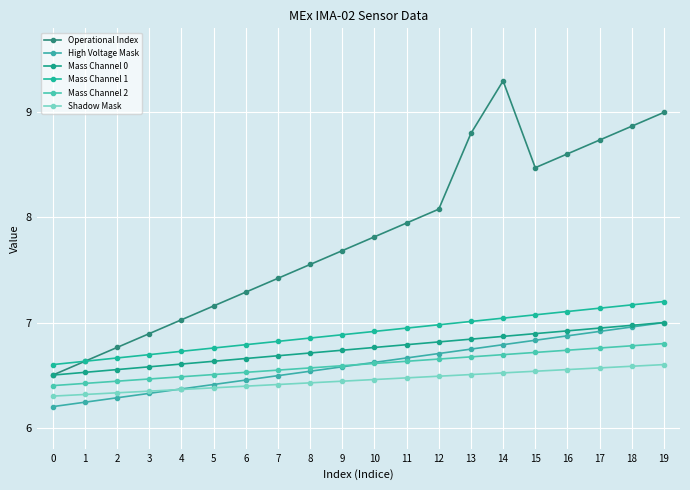

How many lines are shown in the chart?

6